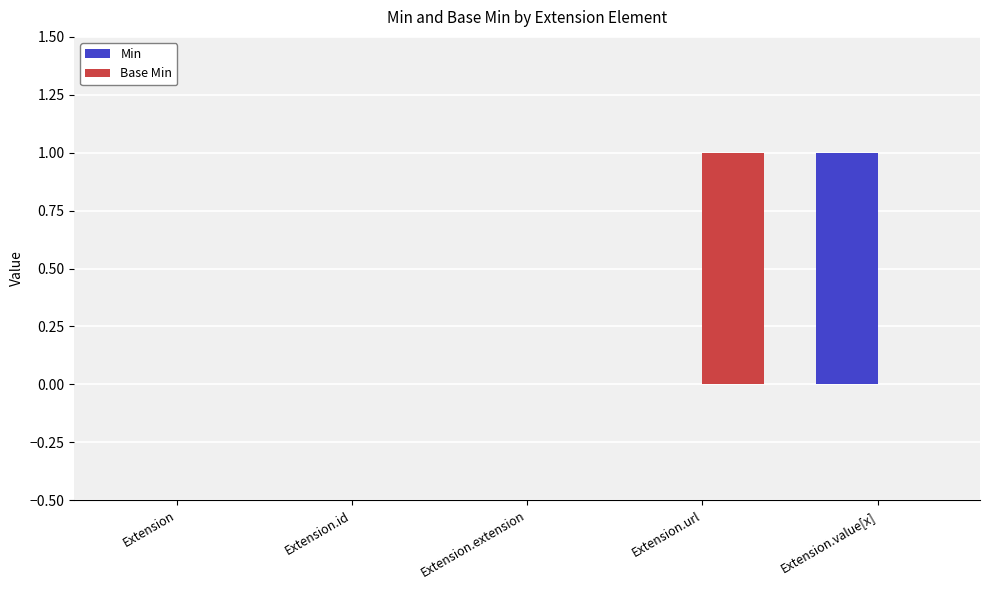

Between Extension and Extension.url, which series saw the biggest shift?

Base Min